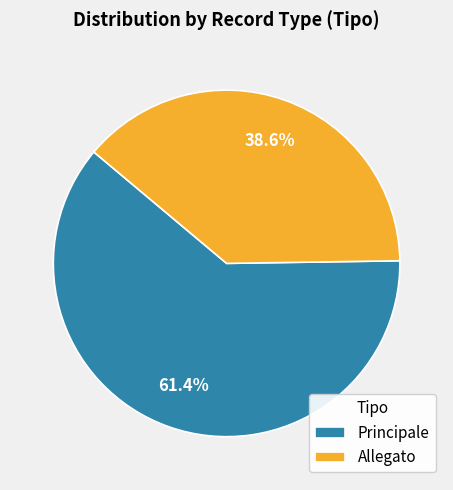

Which slice is the smallest?

Allegato